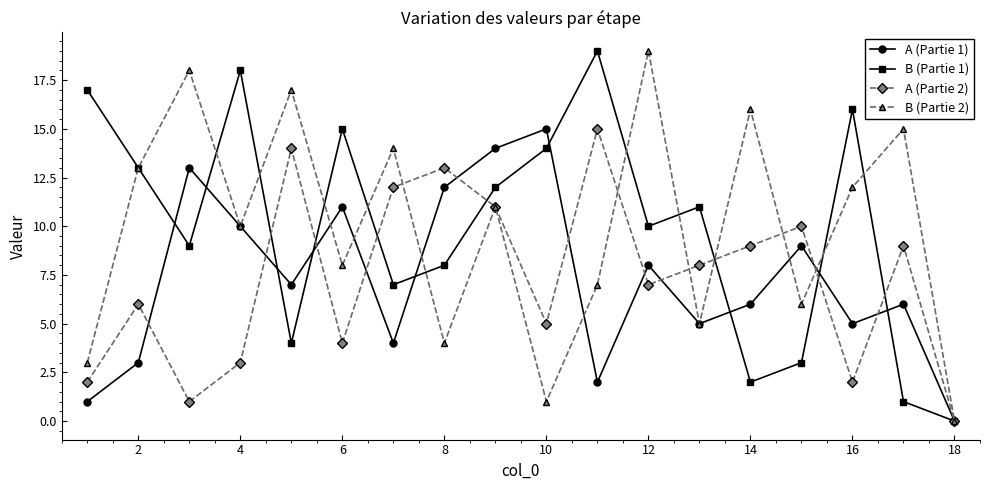

How many values in A (Partie 1) are above zero?

17